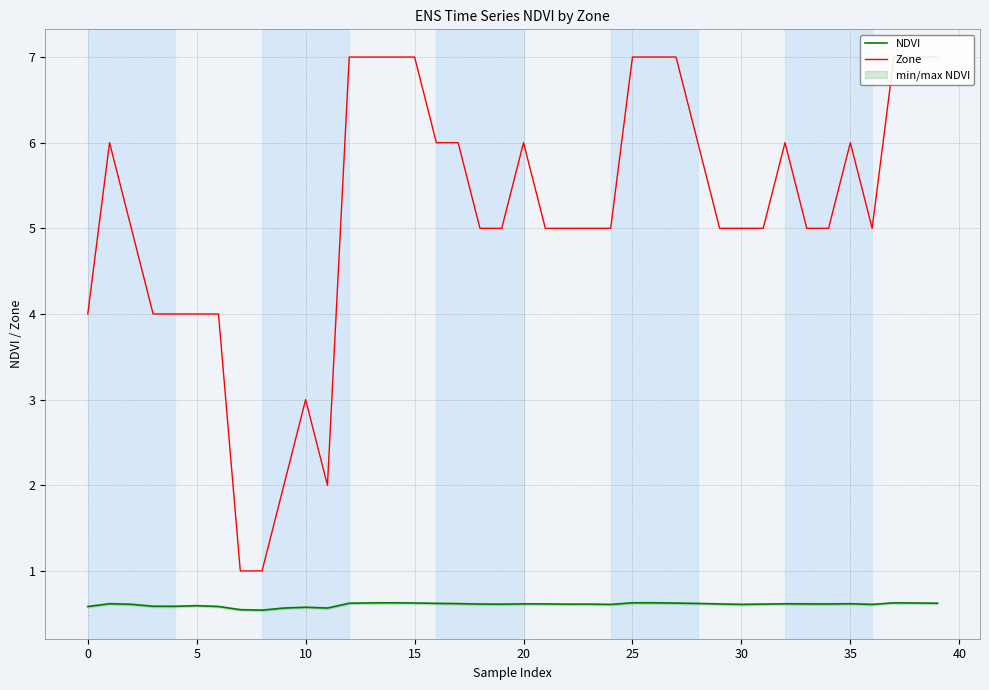

What is the difference between the highest and lowest values at 33?

4.4